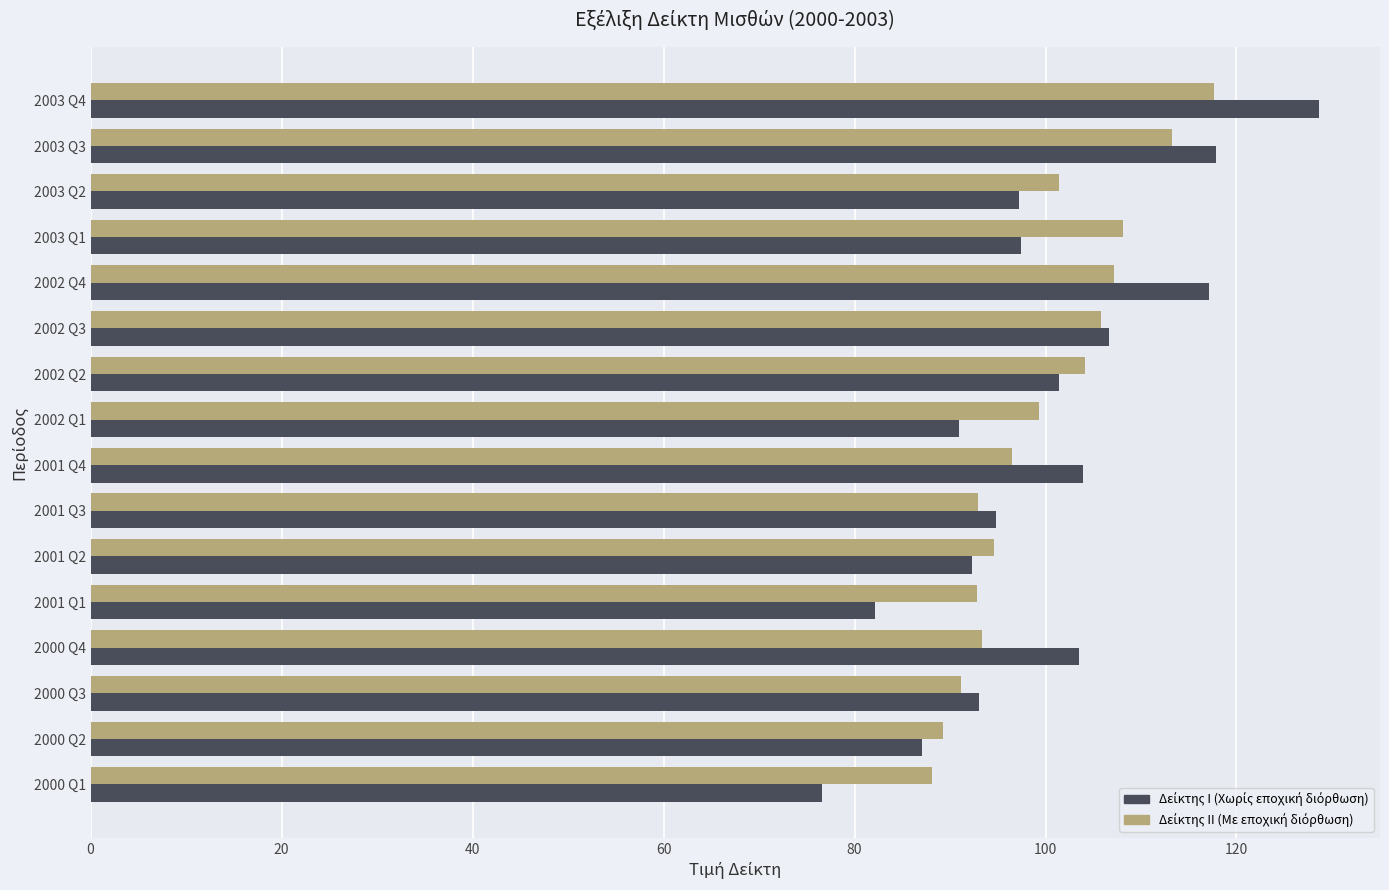

At which category is the sum across all series the highest?

2003 Q4